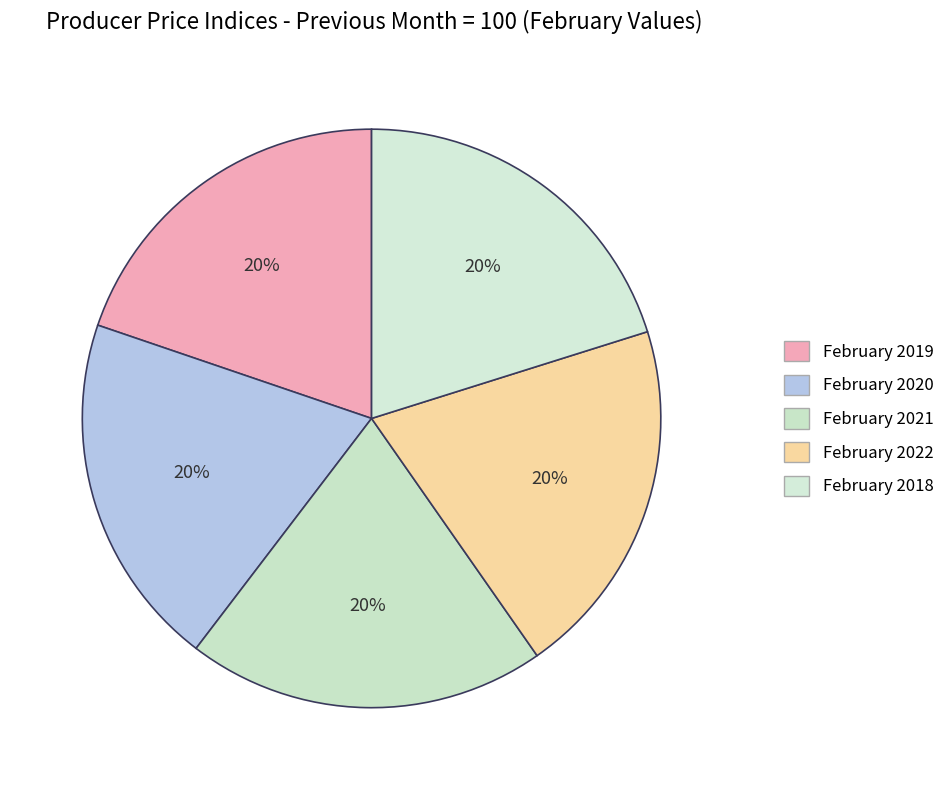

How many segments does this pie chart have?

5